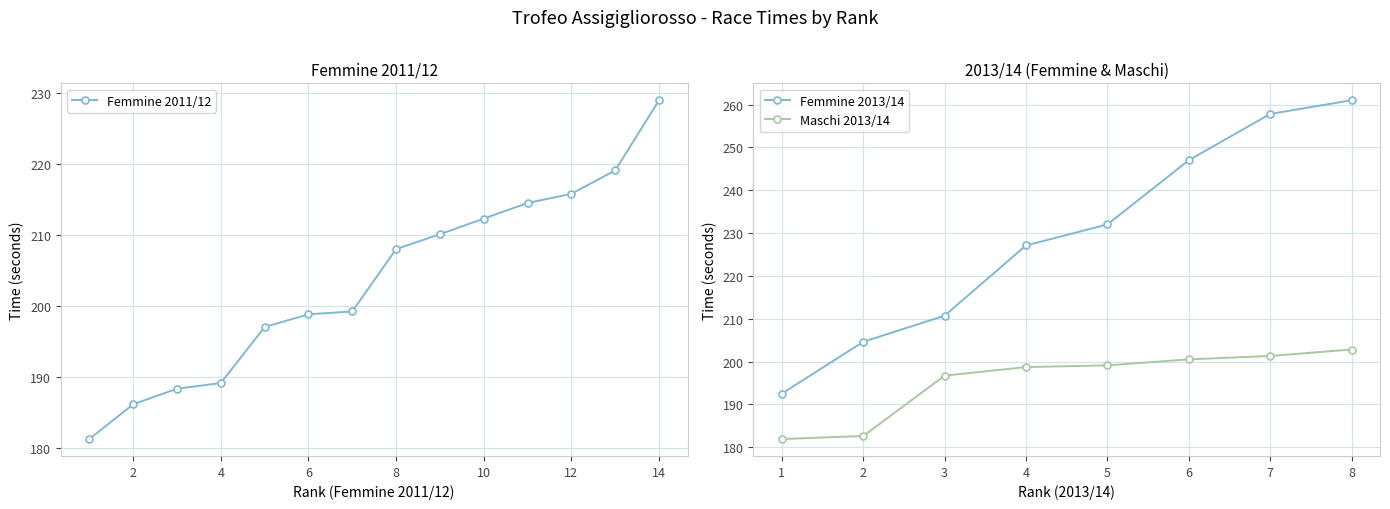

Where is Femmine 2011/12 nearest to the value 205?

8